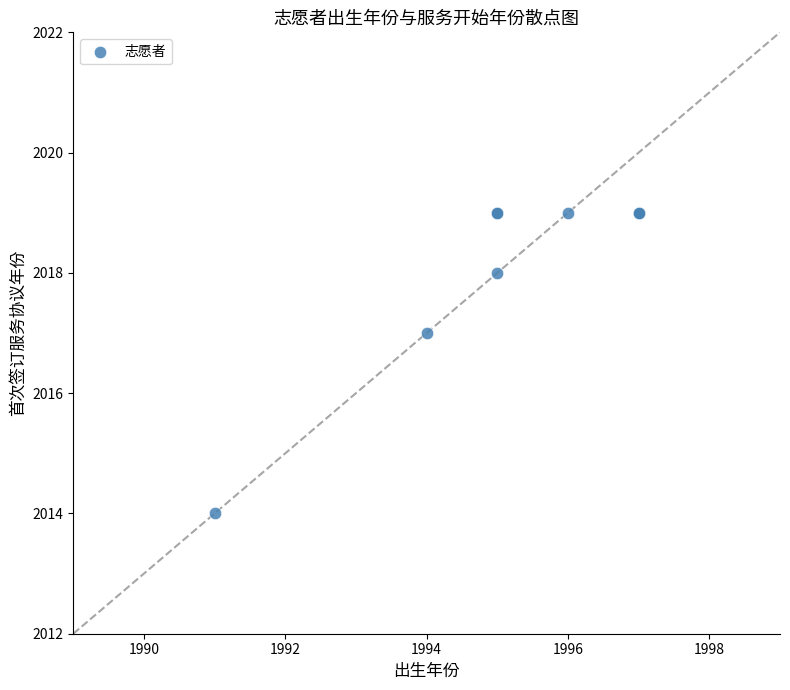

What Y value in the scatter plot is closest to 2016?

2017